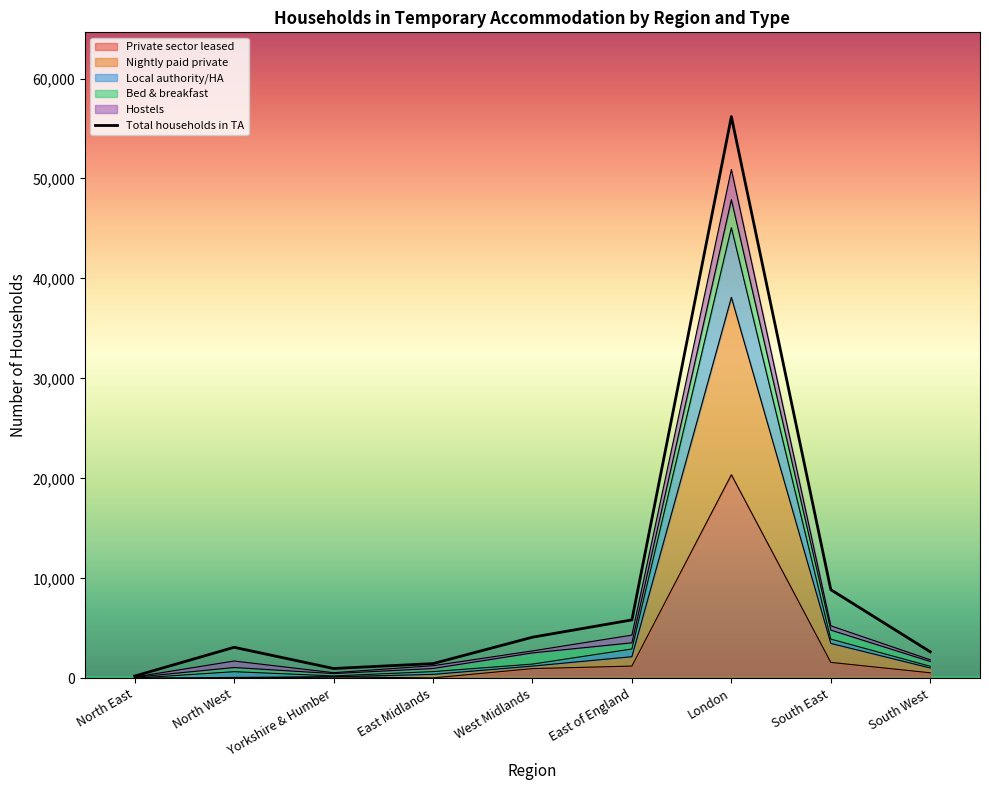

What is the label of the 9th point from the right?

North East